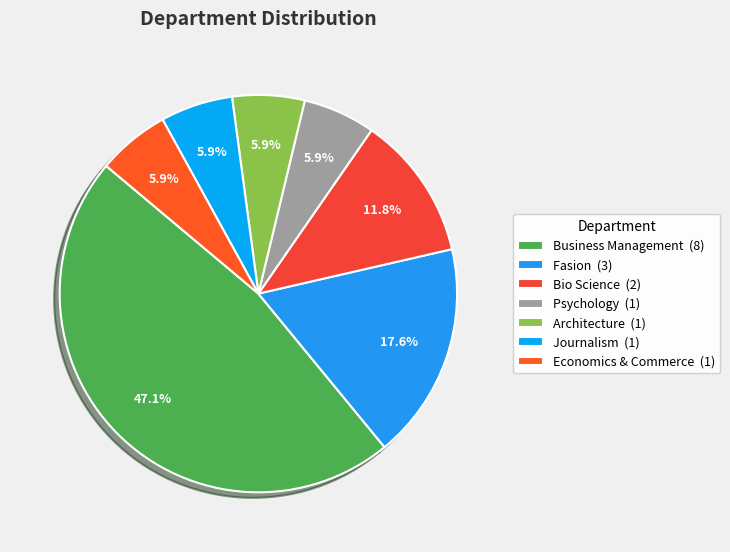

To the nearest percent, what is the average slice percentage?

14%